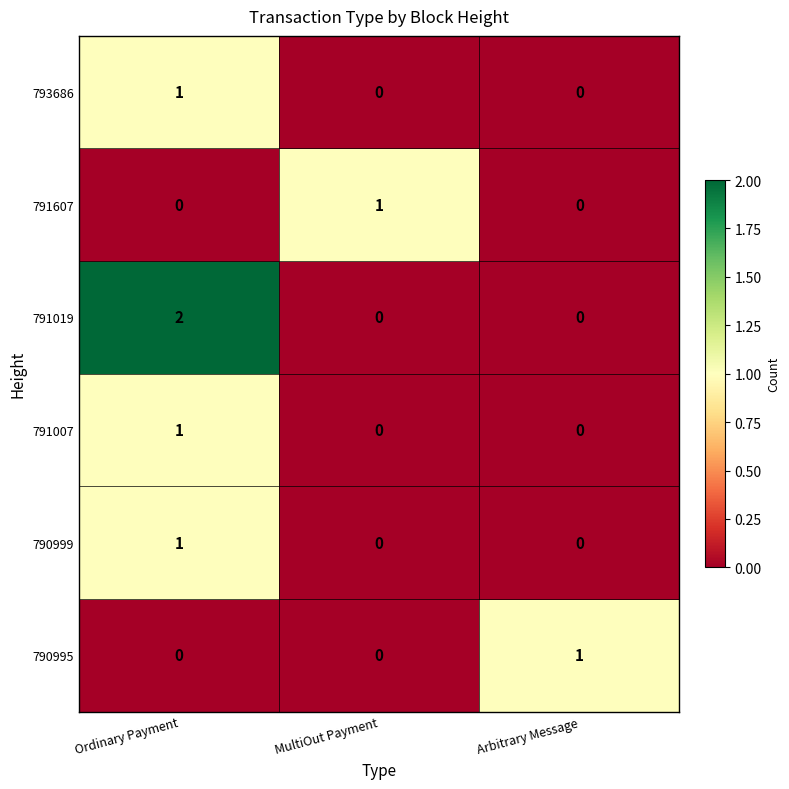

Which series has the largest range (max minus min)?

791019